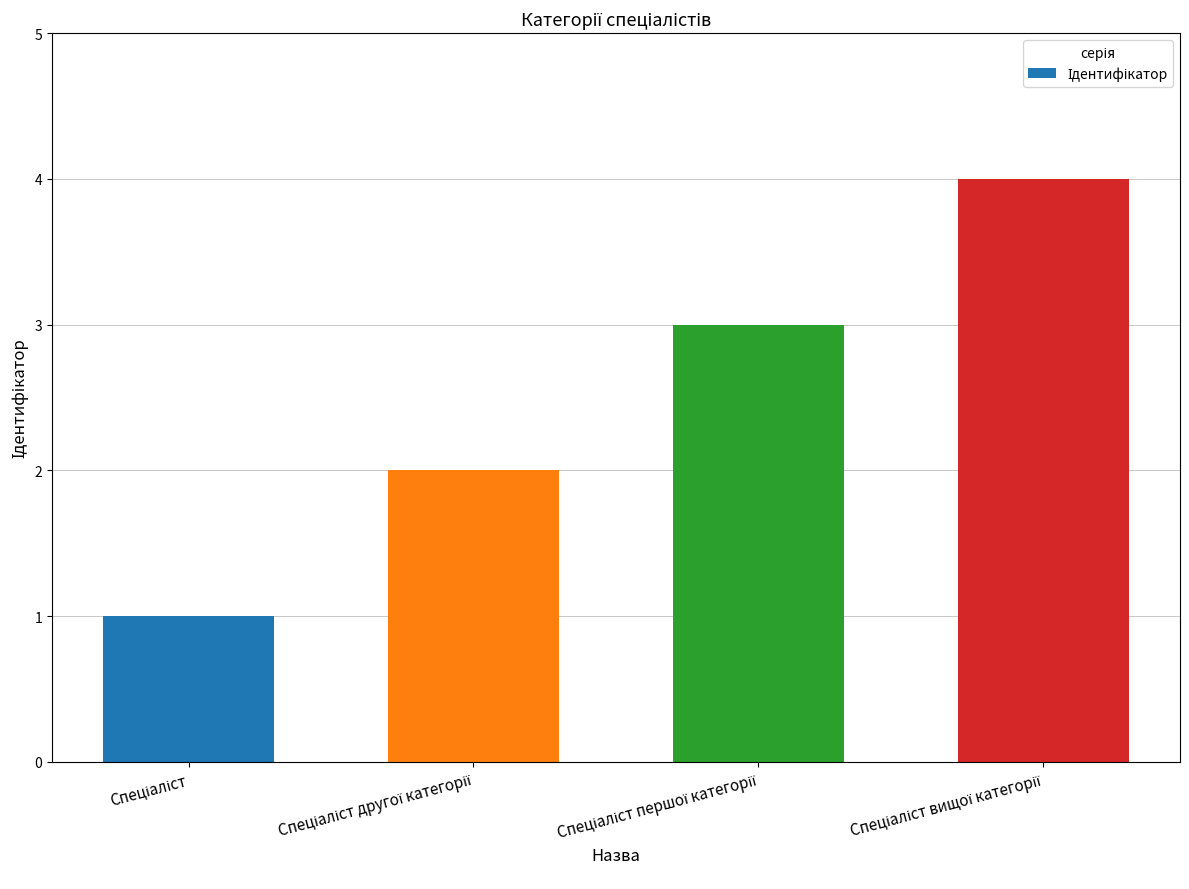

How many data points are less than 3?

2